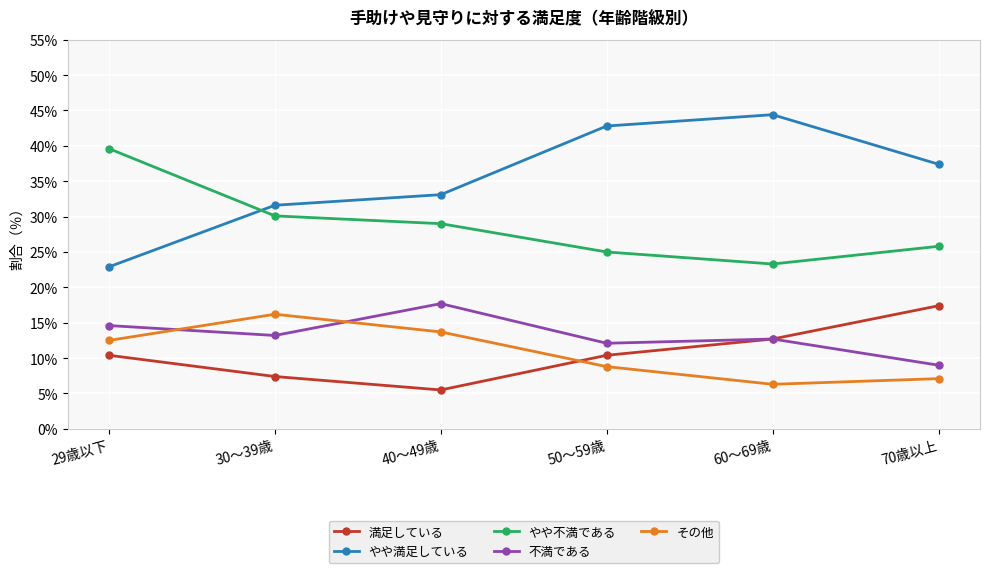

What is the difference between the highest and lowest values at 30～39歳?

24.2